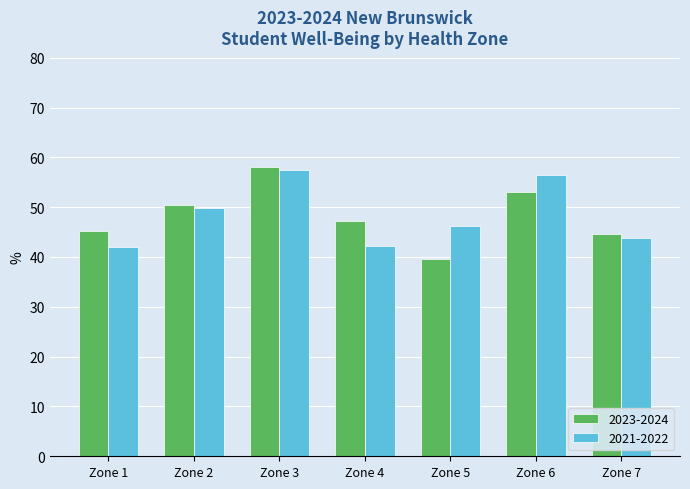

Between Zone 3 and Zone 4, which series saw the biggest shift?

2021-2022